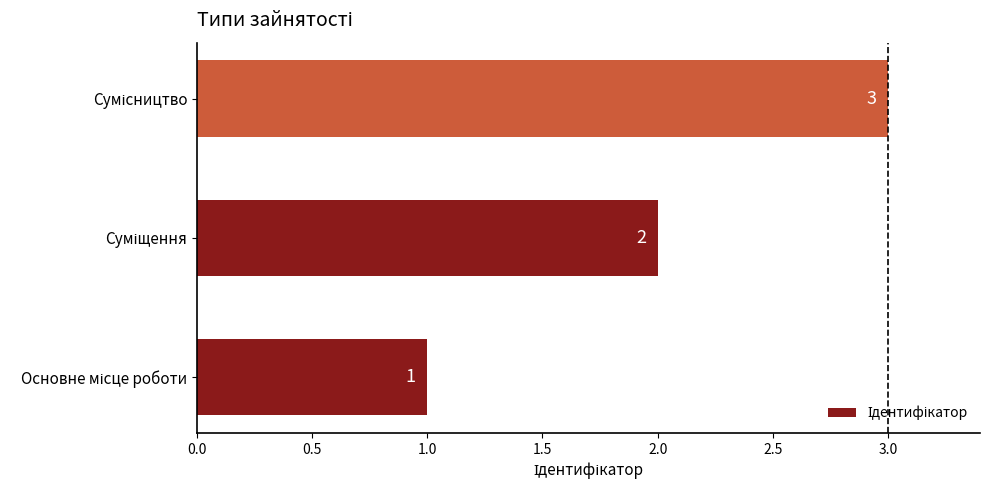

How many values are between 1 and 3?

3